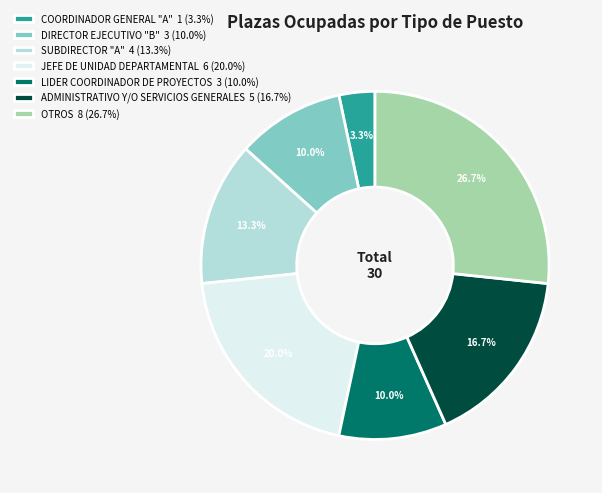

Count the number of slices in the pie.

7